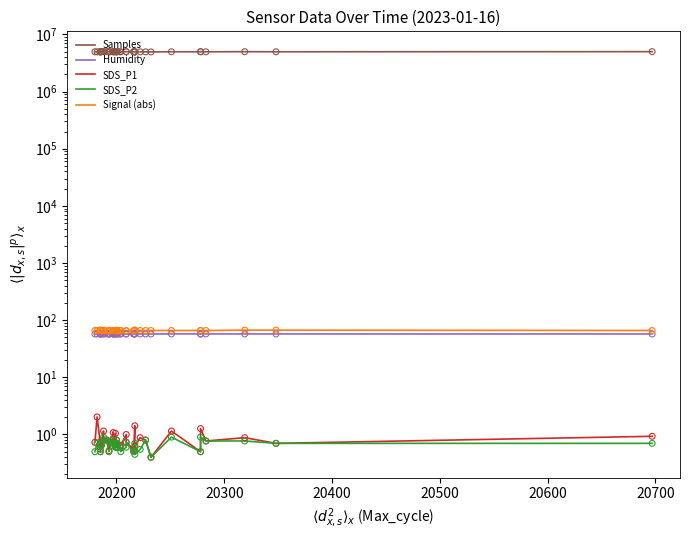

Which series contains the lowest Y value?

SDS_P1